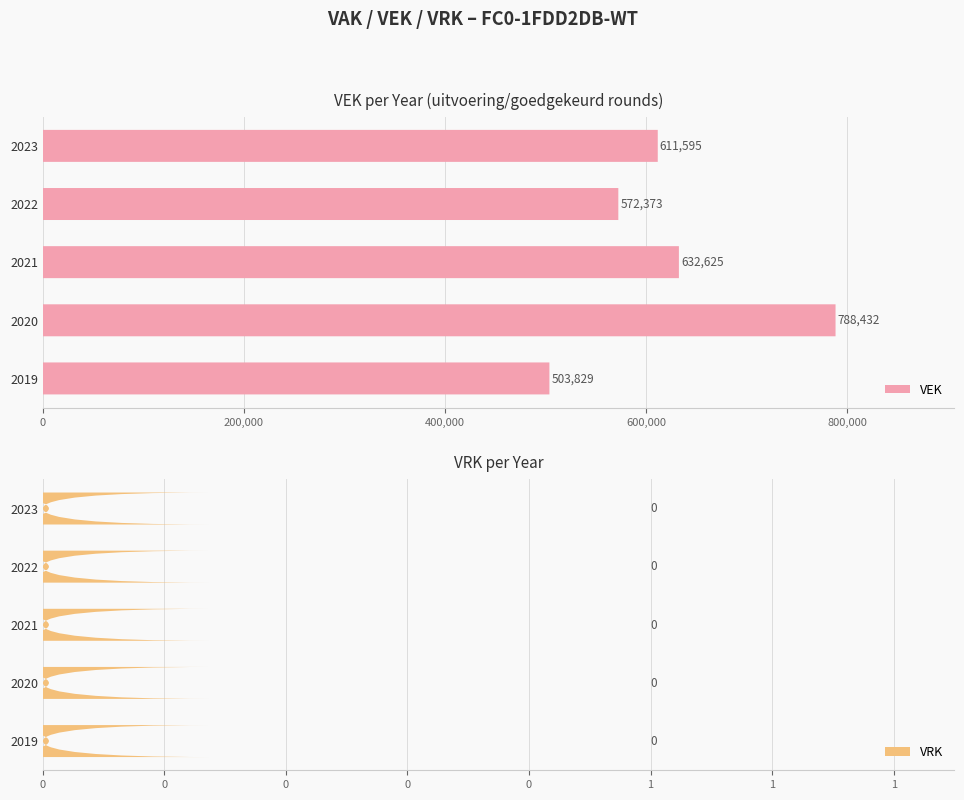

How many bars are there in total?

10